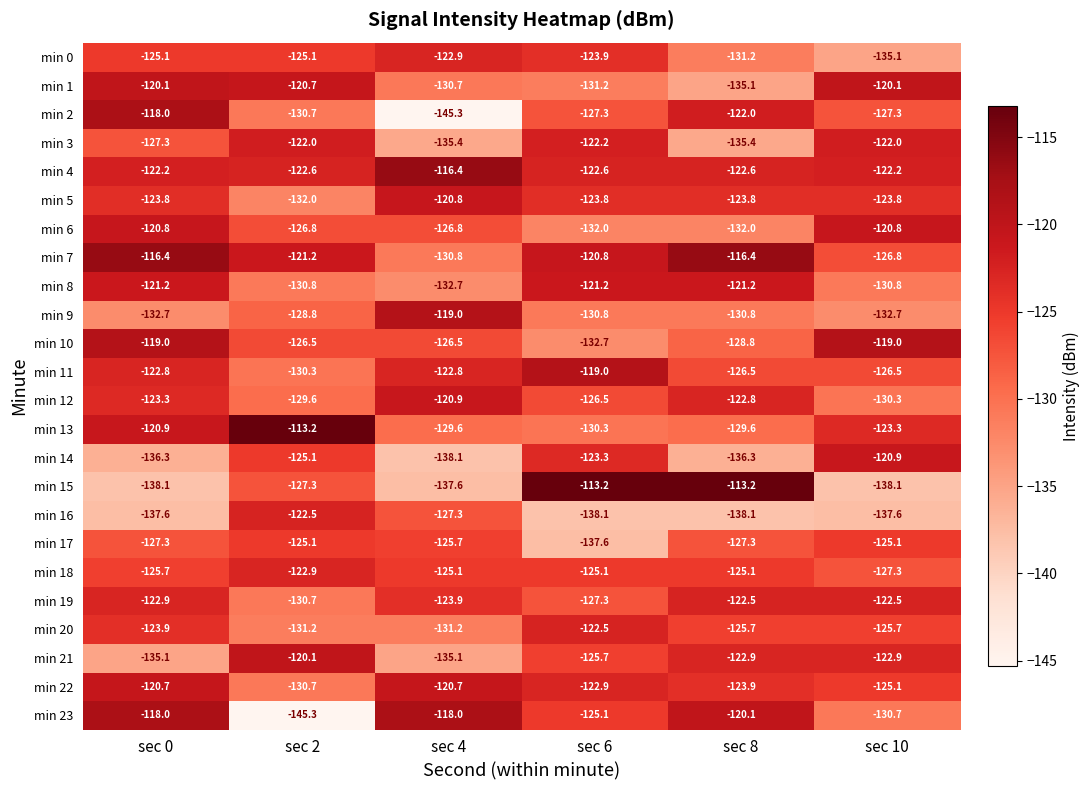

How many data points in min 11 are less than -122?

5